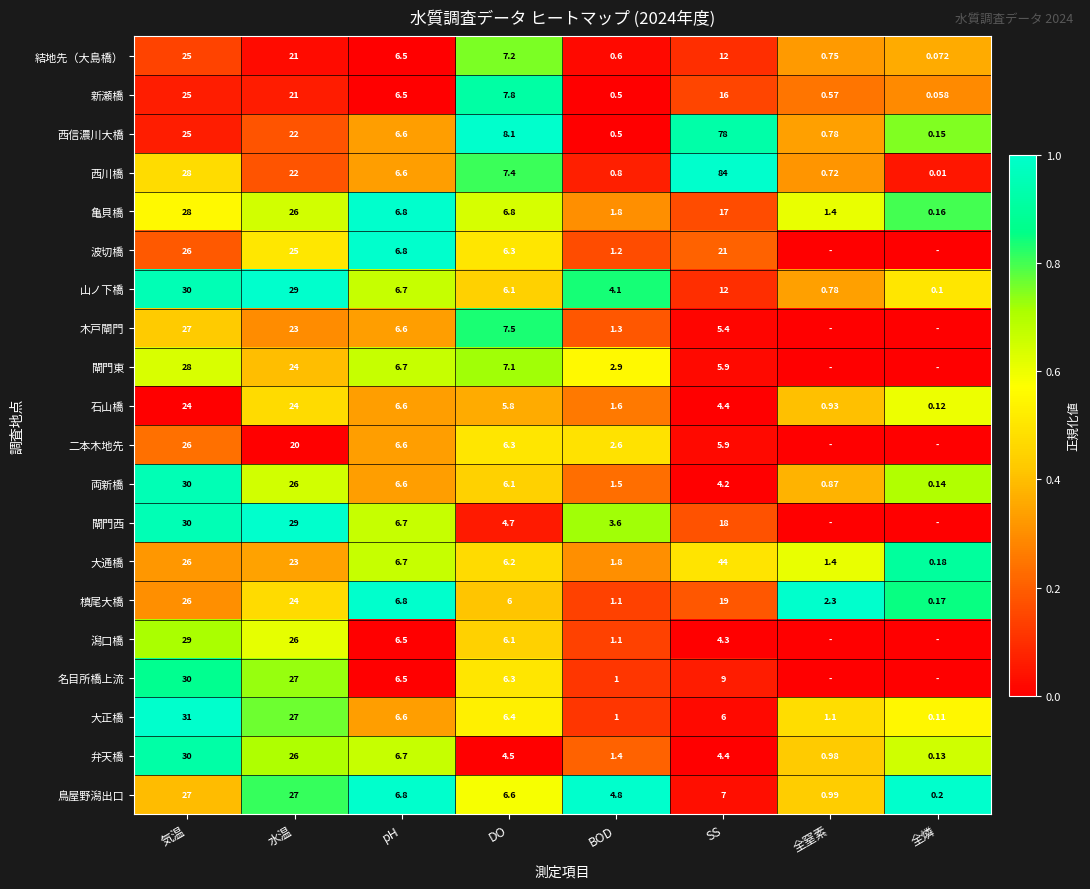

At which label is 山ノ下橋 closest to 15?

SS